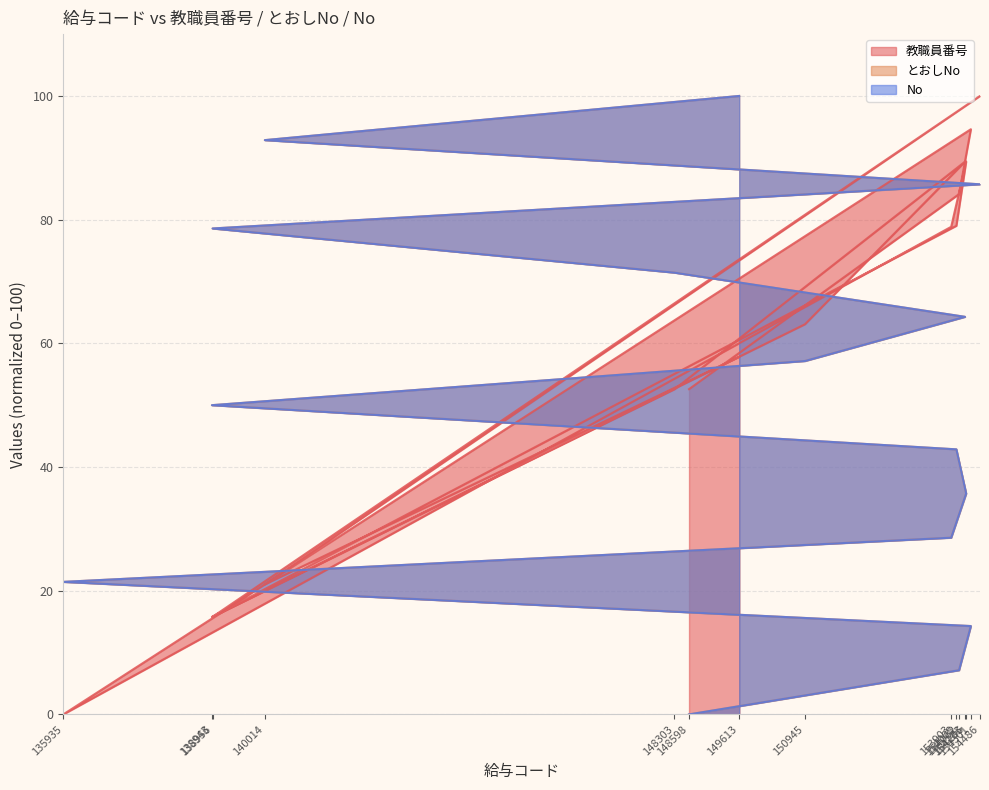

What is the total value across all series at 154206?

160.8